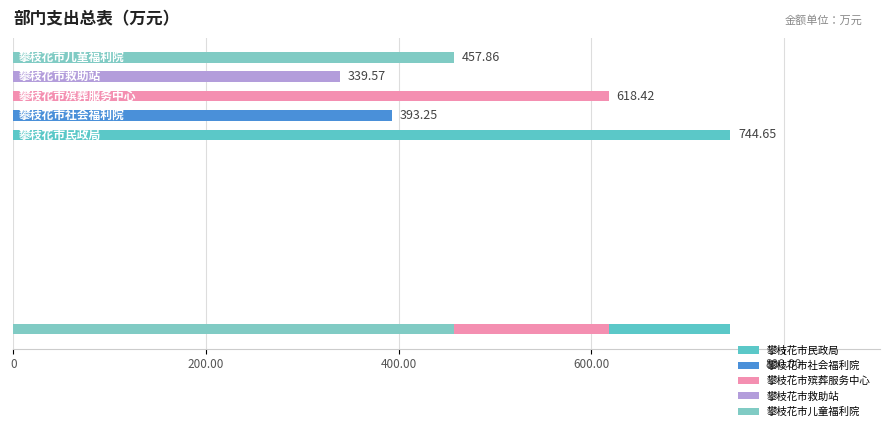

At which category does the chart reach its minimum across all series?

攀枝花市救助站